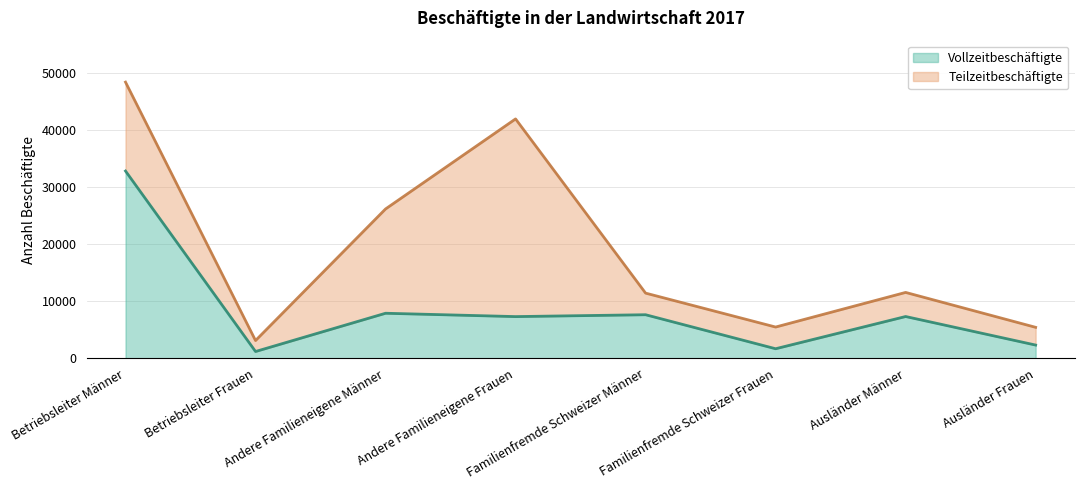

Which category has the highest value in the Vollzeitbeschäftigte series?

Betriebsleiter Männer